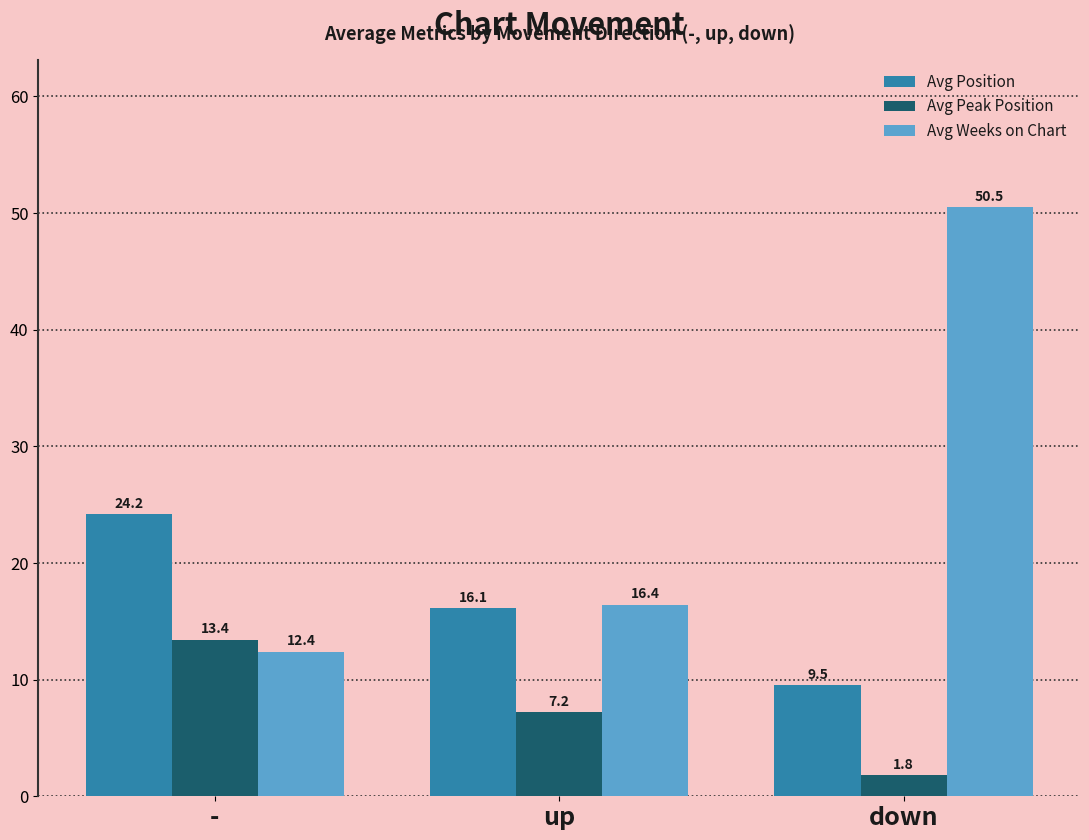

Rank the categories by Avg Peak Position value from highest to lowest.

-, up, down